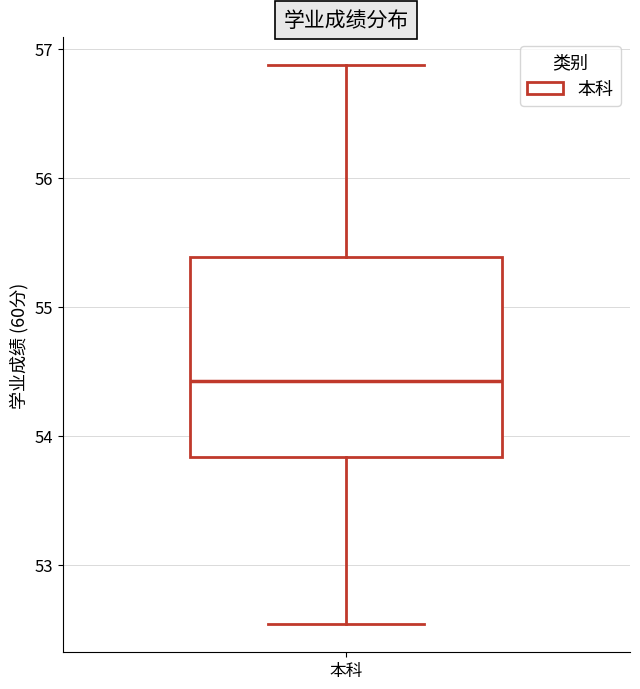

Where is the lower edge of the box for 本科 on the y-axis? The values are not printed on the chart, so give them approximately, as read against the axis.

53.8